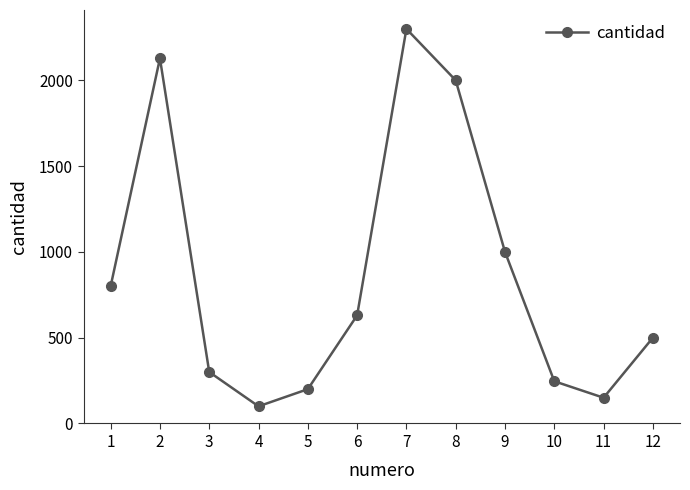

Is it true that the value at 8 is 2000?

True